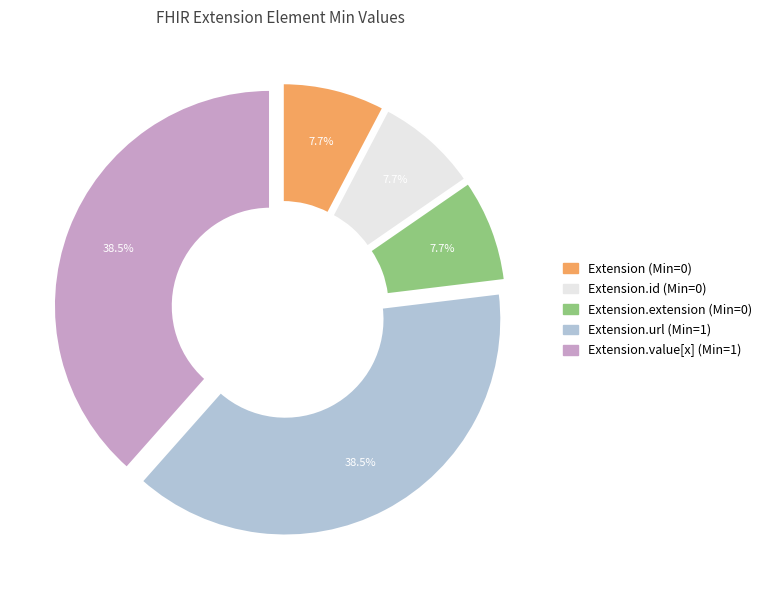

Is there a majority slice in this chart?

No